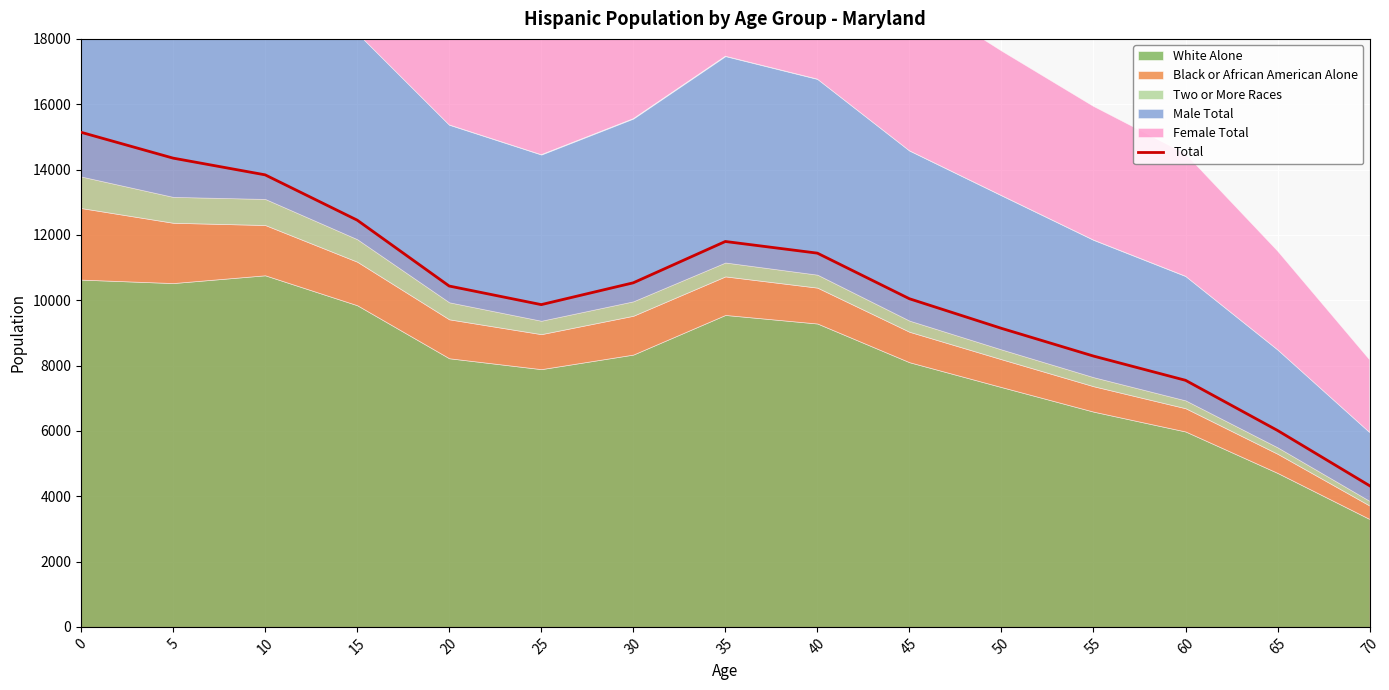

What is the greatest value displayed?

15141